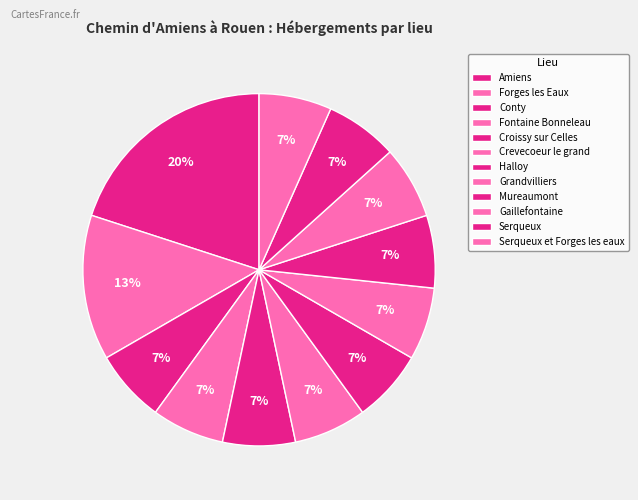

To the nearest percent, what is the difference between the largest and smallest slice percentages?

13%